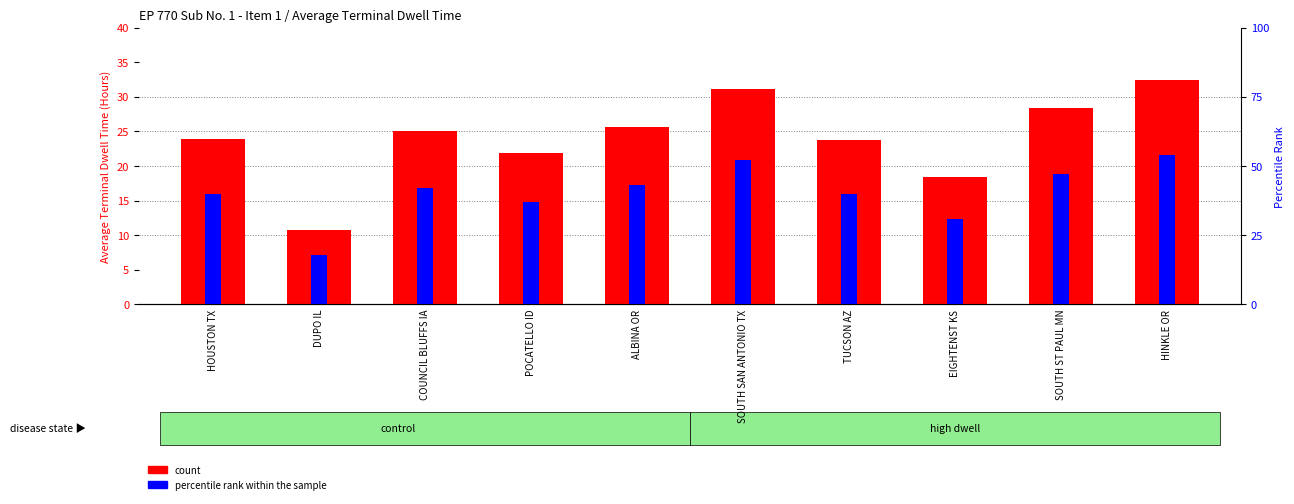

At which category is the sum across all series the highest?

HINKLE OR